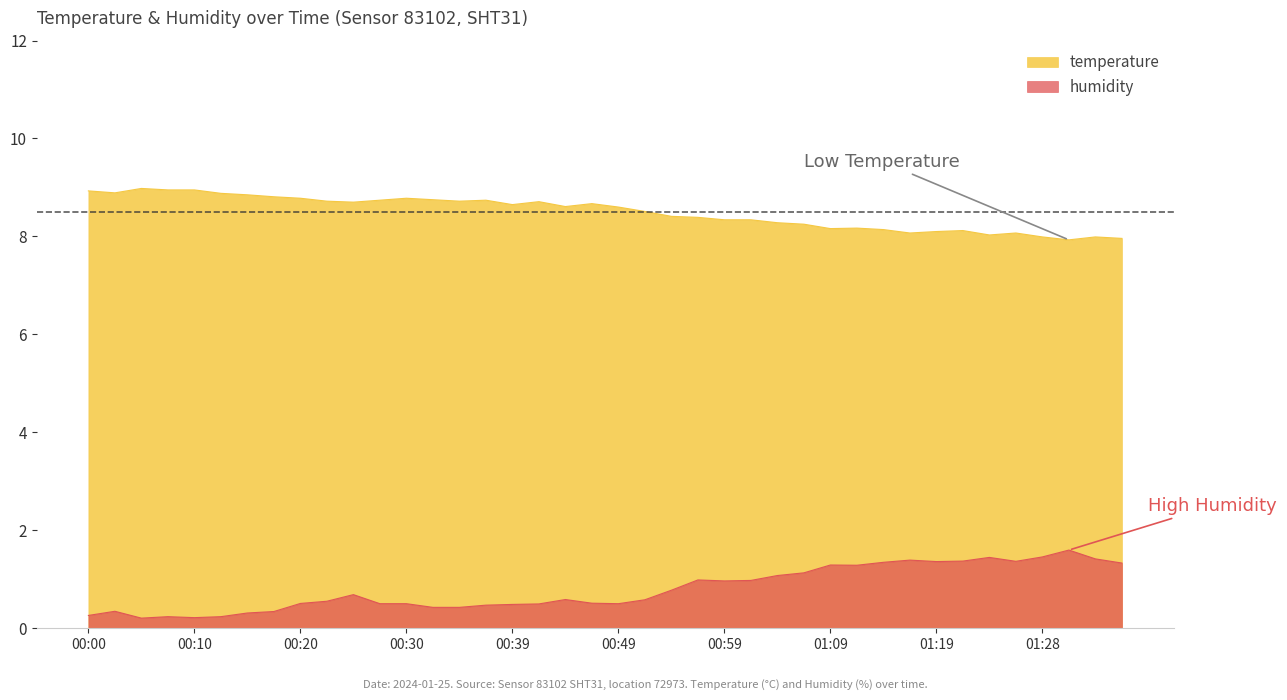

How many values in the temperature series exceed 8?

36